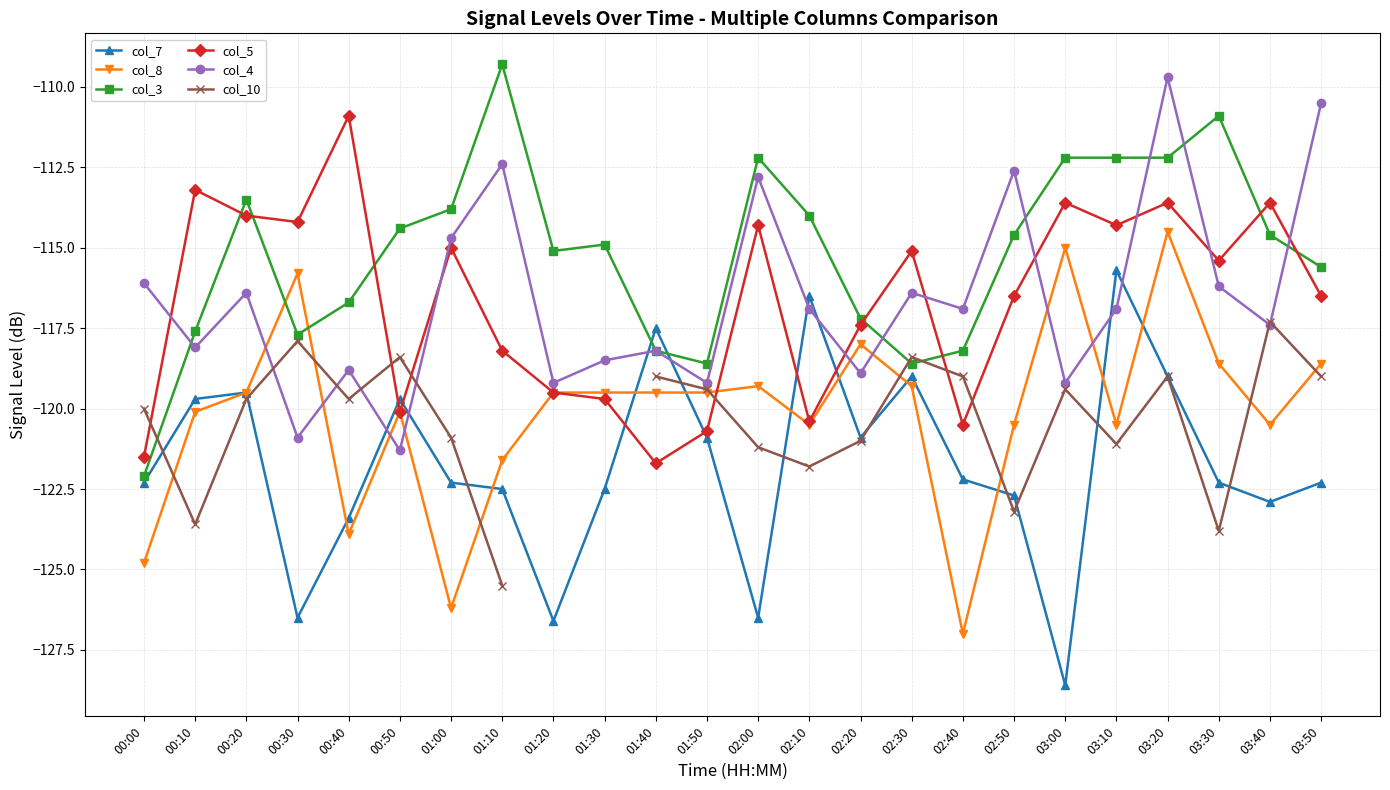

True or false: col_4 and col_3 intersect in this chart.

True